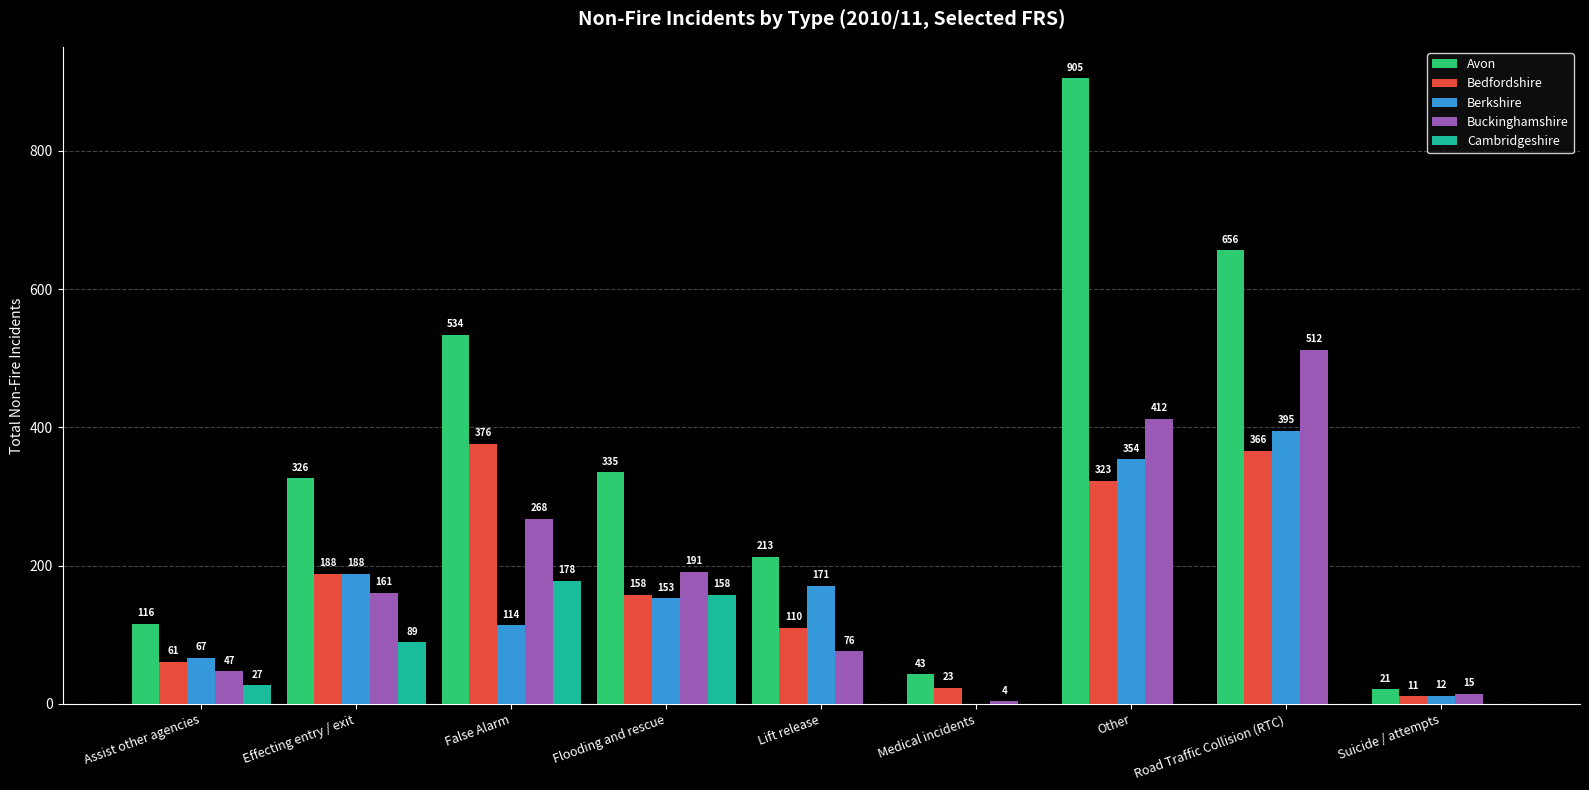

The Bedfordshire series shows 61 at Assist other agencies. True or false?

True